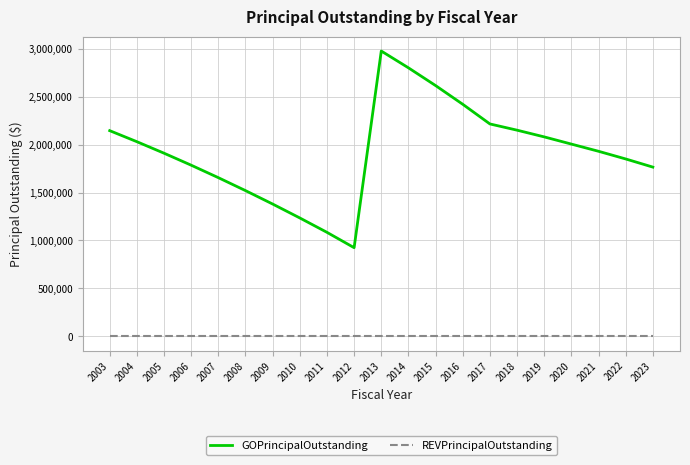

True or false: GOPrincipalOutstanding has more than 0 points higher than both neighbors.

True